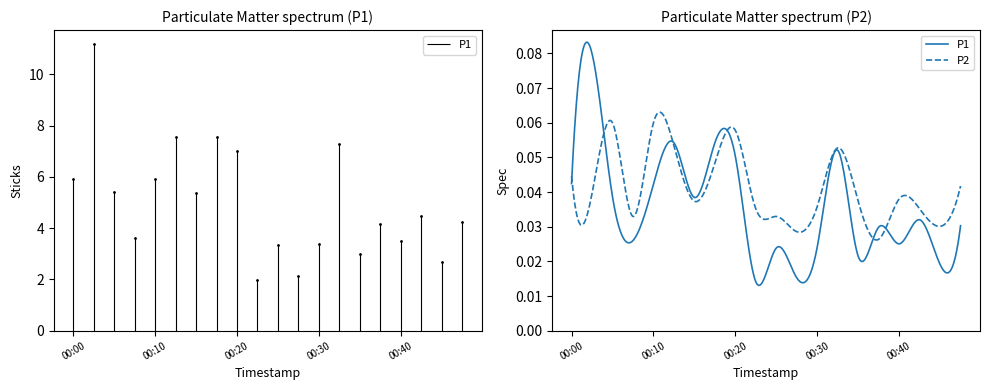

Reading right to left, what are all the values shown in this chart?

00:47=4.2	00:45=2.7	00:42=4.5	00:40=3.5	00:37=4.2	00:35=3.0	00:32=7.3	00:30=3.4	00:27=2.1	00:25=3.3	00:22=2.0	00:20=7.0	00:18=7.6	00:15=5.4	00:13=7.6	00:10=5.9	00:08=3.6	00:05=5.4	00:03=11.2	00:00=5.9